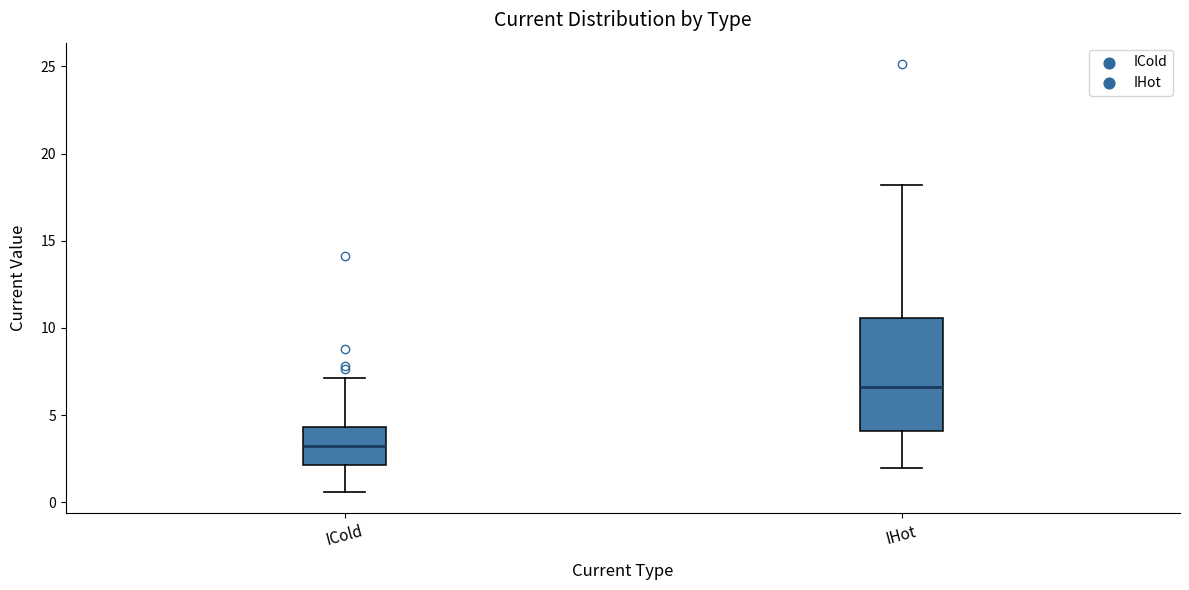

Comparing the boxes themselves (not the whiskers), which one is the tallest?

IHot